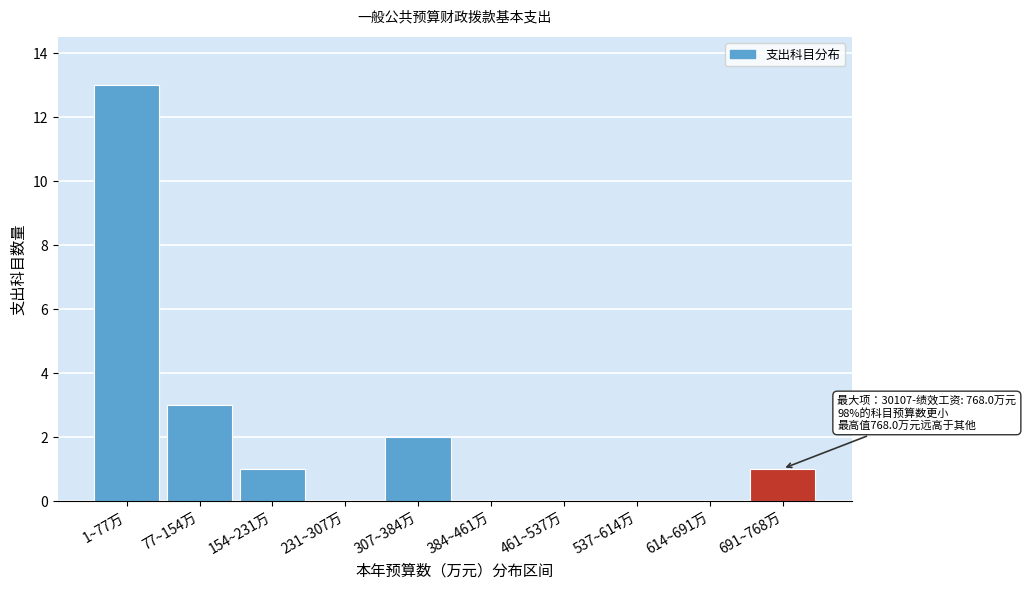

Reading left to right, list all the values displayed in this chart.

1~77万=13	77~154万=3	154~231万=1	231~307万=0	307~384万=2	384~461万=0	461~537万=0	537~614万=0	614~691万=0	691~768万=1